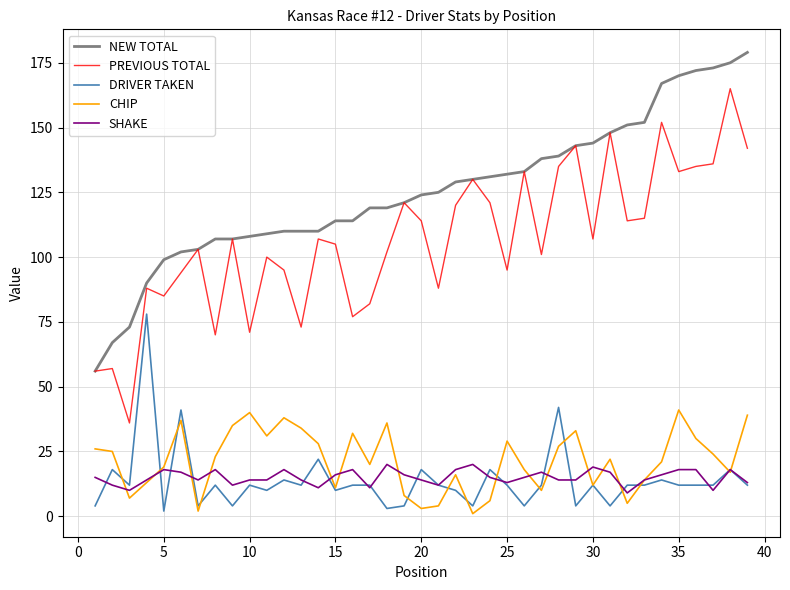

List the series in order of their peak value, lowest first.

SHAKE, CHIP, DRIVER TAKEN, PREVIOUS TOTAL, NEW TOTAL